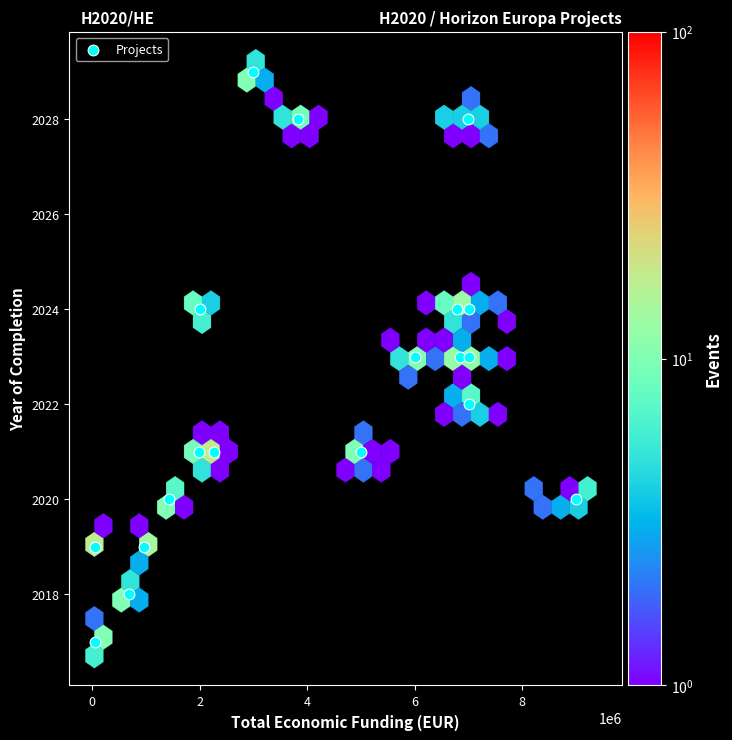

What is the range of X values (max minus min)?

8949544